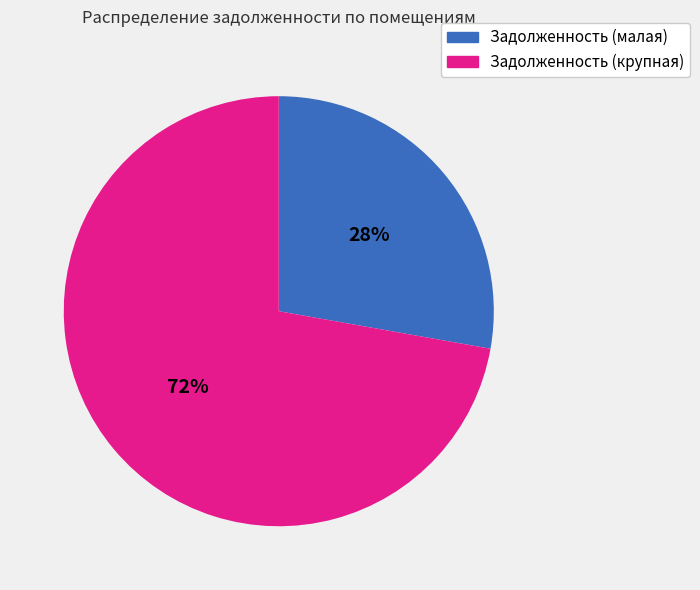

To the nearest percent, what is the average slice percentage?

50%